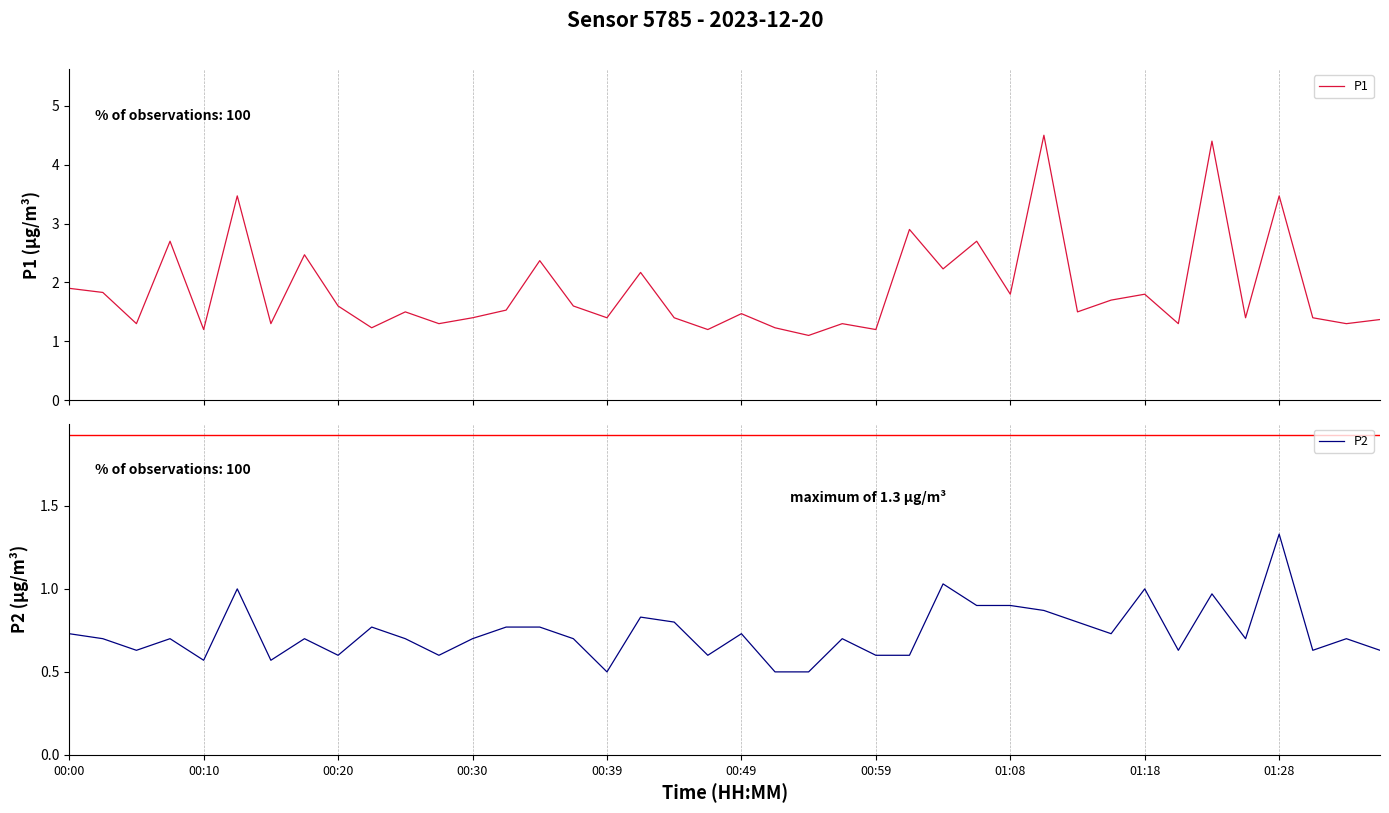

The P2 series shows 0.9 at 27. True or false?

True